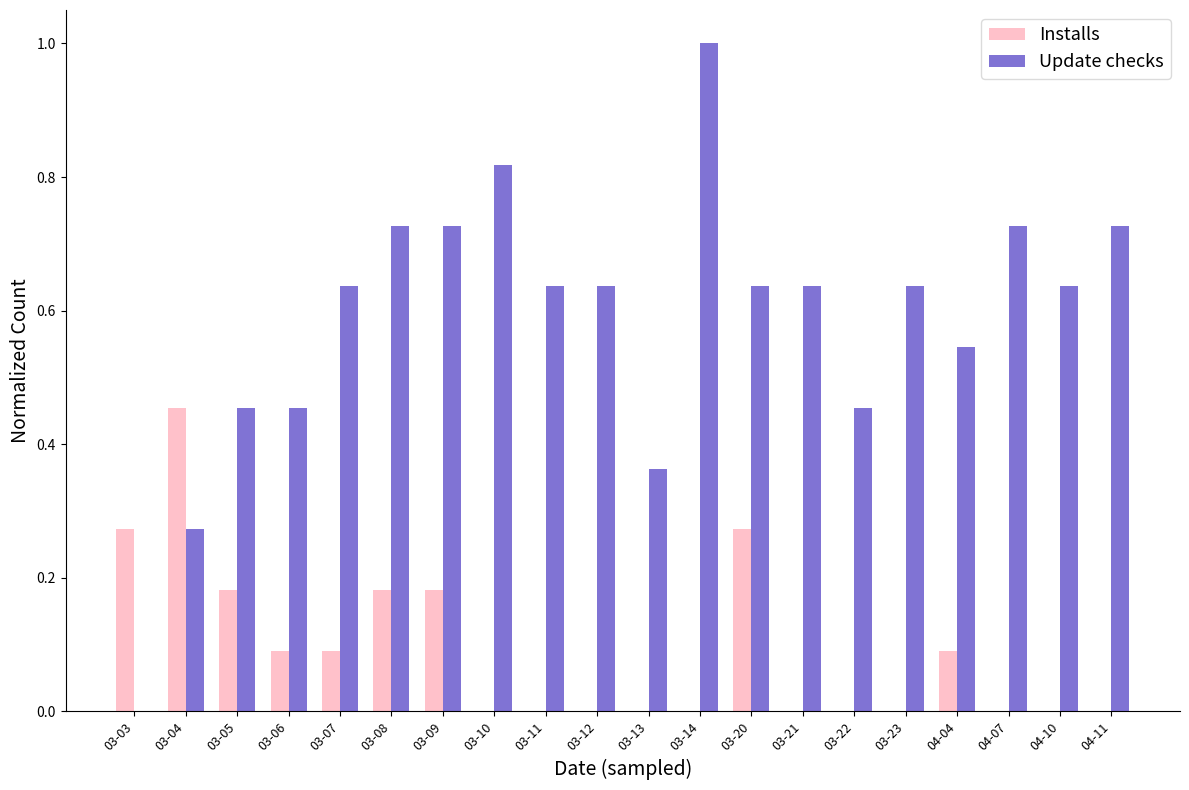

Which category has the highest value across all series?

03-14